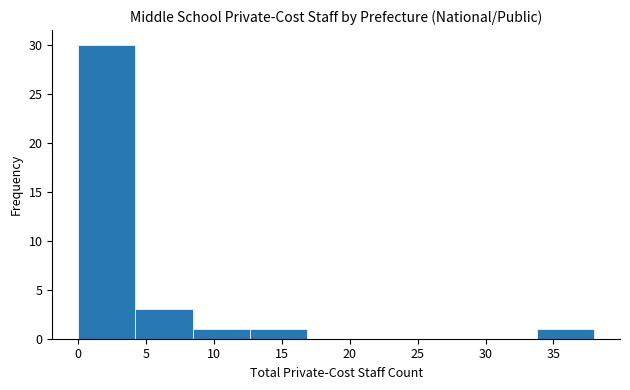

Reading left to right, transcribe this chart: for each bar, give the range it covers on the x-axis and its height. Neither the bar edges nor the heights are printed on the chart, so give them approximately, as read against the axes.

0.0 to 4.0: 30
4.0 to 8.5: 3
8.5 to 12.5: 1
12.5 to 17.0: 1
17.0 to 21.0: 0
21.0 to 25.5: 0
25.5 to 29.5: 0
29.5 to 34.0: 0
34.0 to 38.0: 1